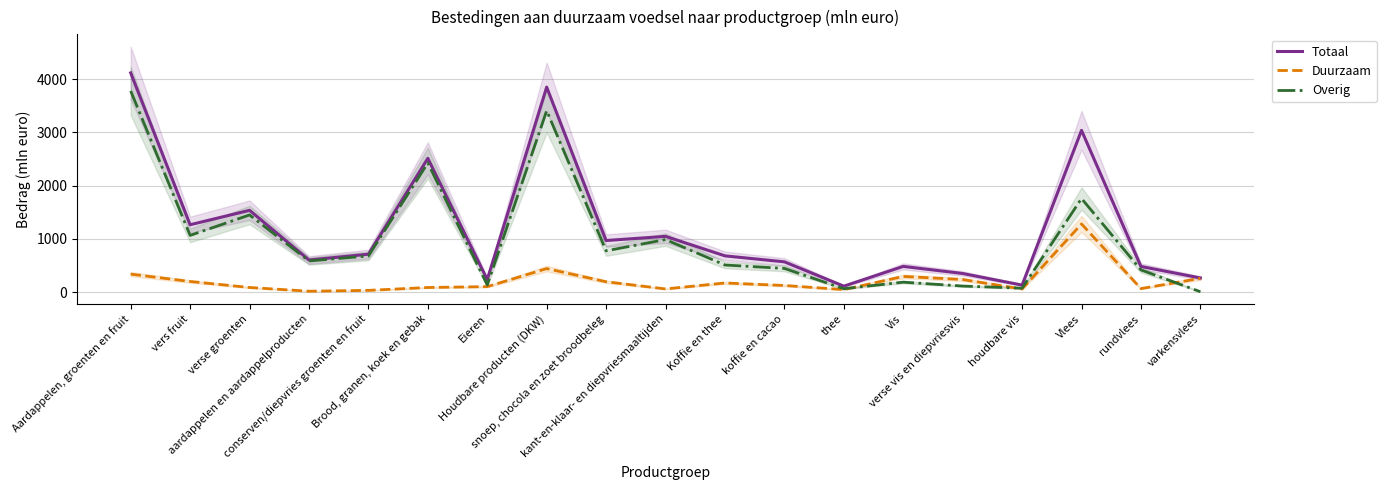

Count the number of categories in the chart.

19